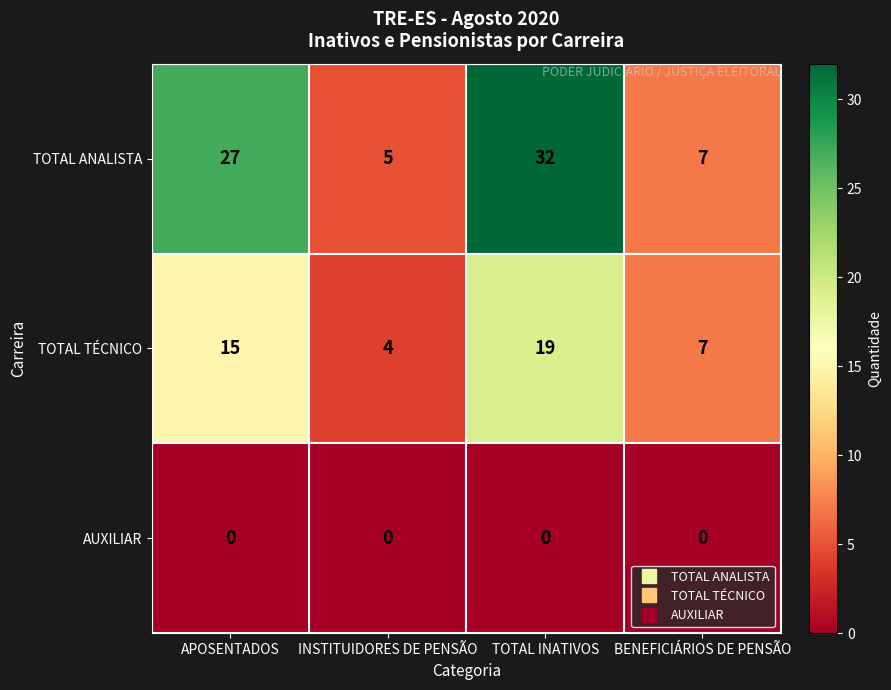

Reading right to left, extract all data points from this chart.

TOTAL ANALISTA: BENEFICIÁRIOS DE PENSÃO=7	TOTAL INATIVOS=32	INSTITUIDORES DE PENSÃO=5	APOSENTADOS=27
TOTAL TÉCNICO: BENEFICIÁRIOS DE PENSÃO=7	TOTAL INATIVOS=19	INSTITUIDORES DE PENSÃO=4	APOSENTADOS=15
AUXILIAR: BENEFICIÁRIOS DE PENSÃO=0	TOTAL INATIVOS=0	INSTITUIDORES DE PENSÃO=0	APOSENTADOS=0